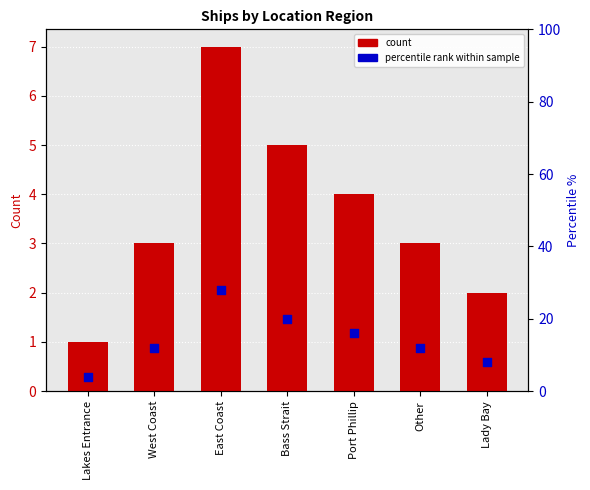

What are all the series names shown in the legend?

count, percentile rank